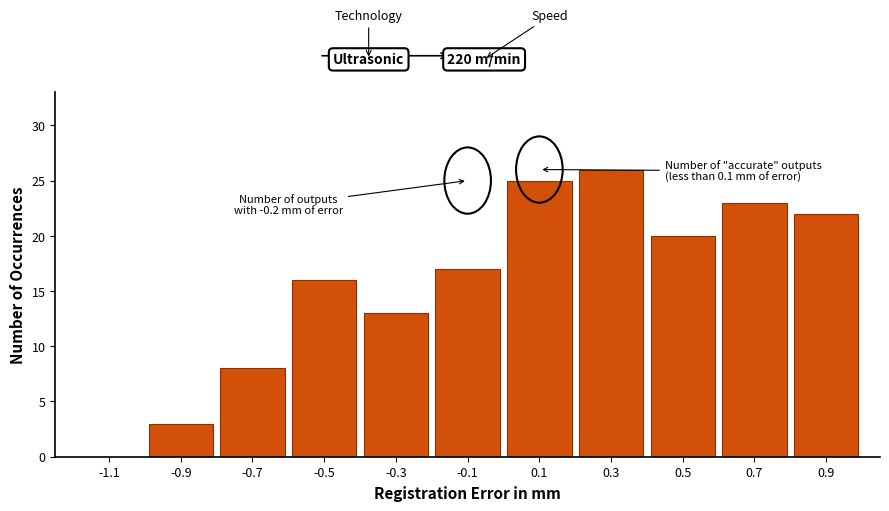

Reading left to right, transcribe all the data shown in this chart.

-1.1=0	-0.9=3	-0.7=8	-0.5=16	-0.3=13	-0.1=17	0.1=25	0.3=26	0.5=20	0.7=23	0.9=22